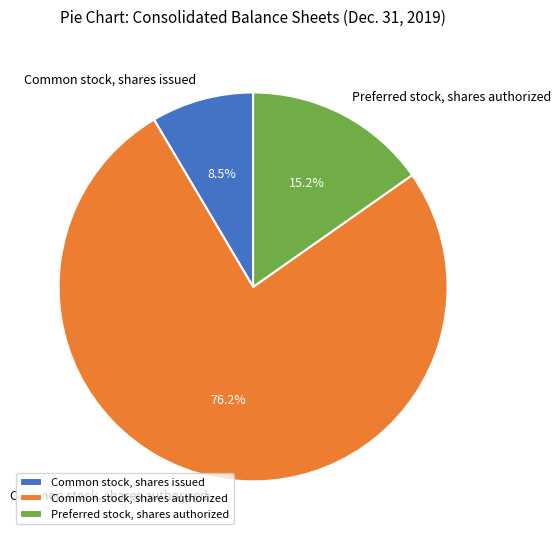

Which slice is the largest?

Common stock, shares authorized